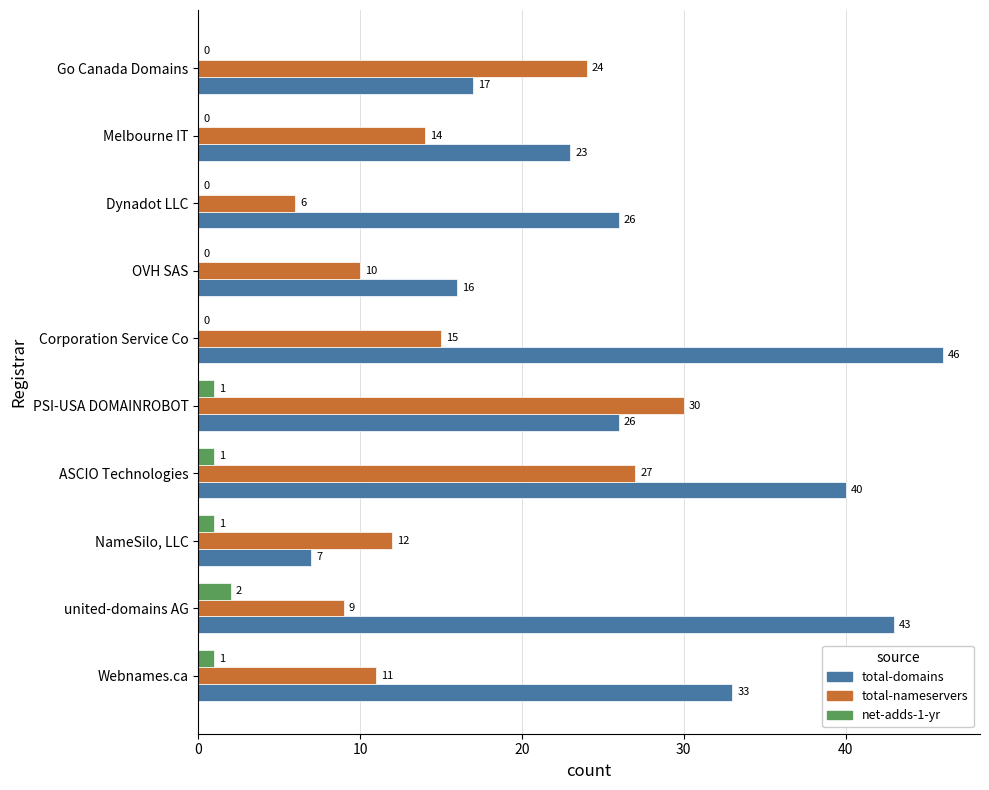

Which series has the largest total across all categories?

total-domains